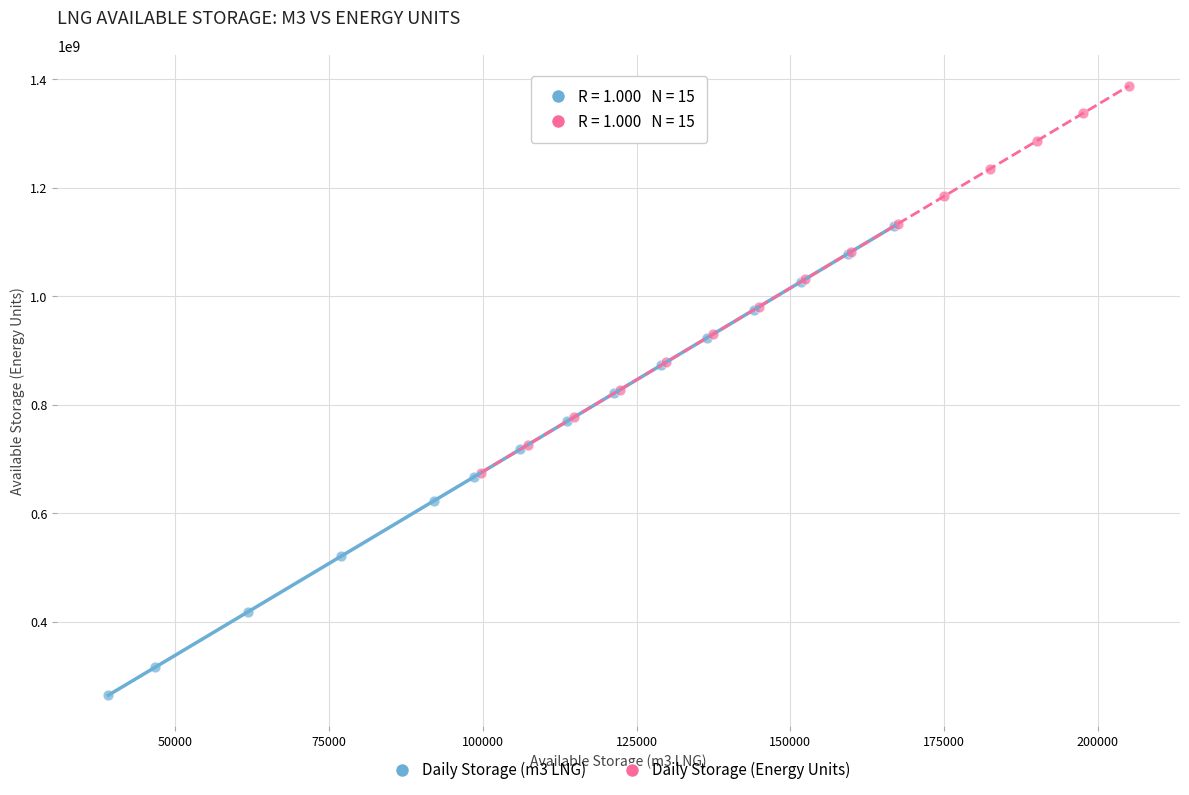

Which series has the largest Y range (max minus min)?

Daily Storage (m3 LNG)